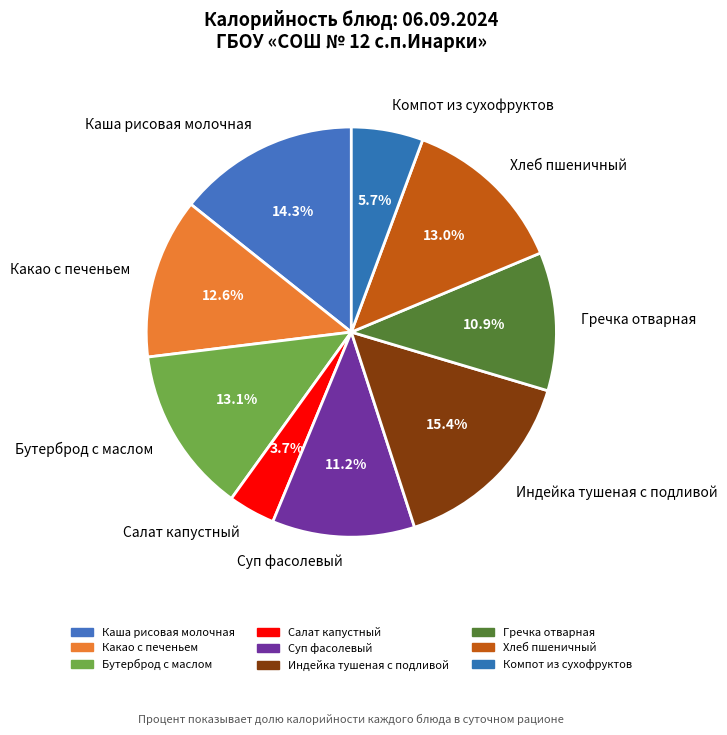

Is Какао с печеньем the majority of the pie?

No